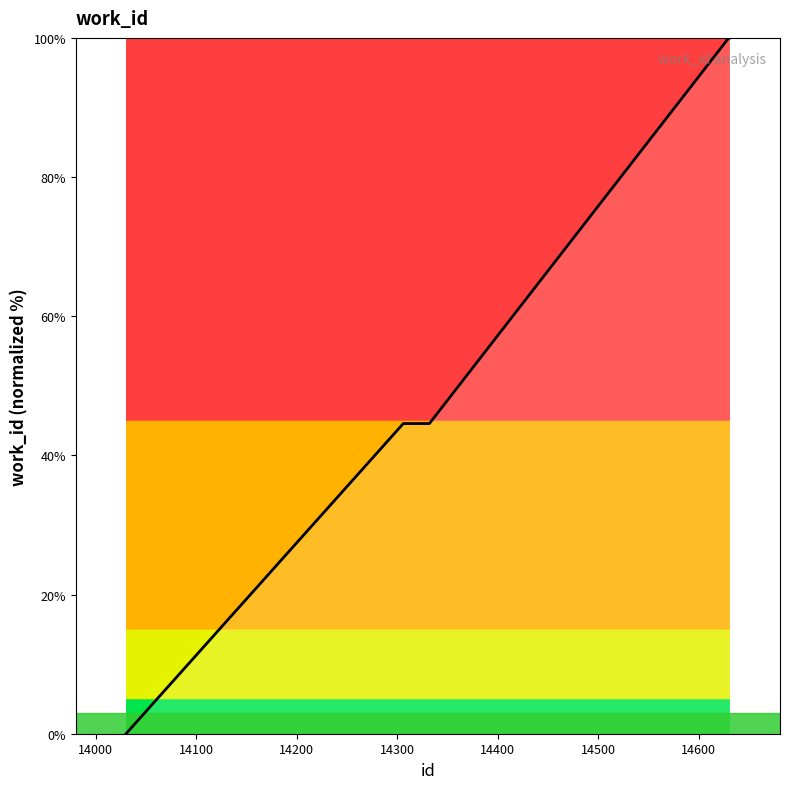

What is the maximum value shown in the chart?

100.0